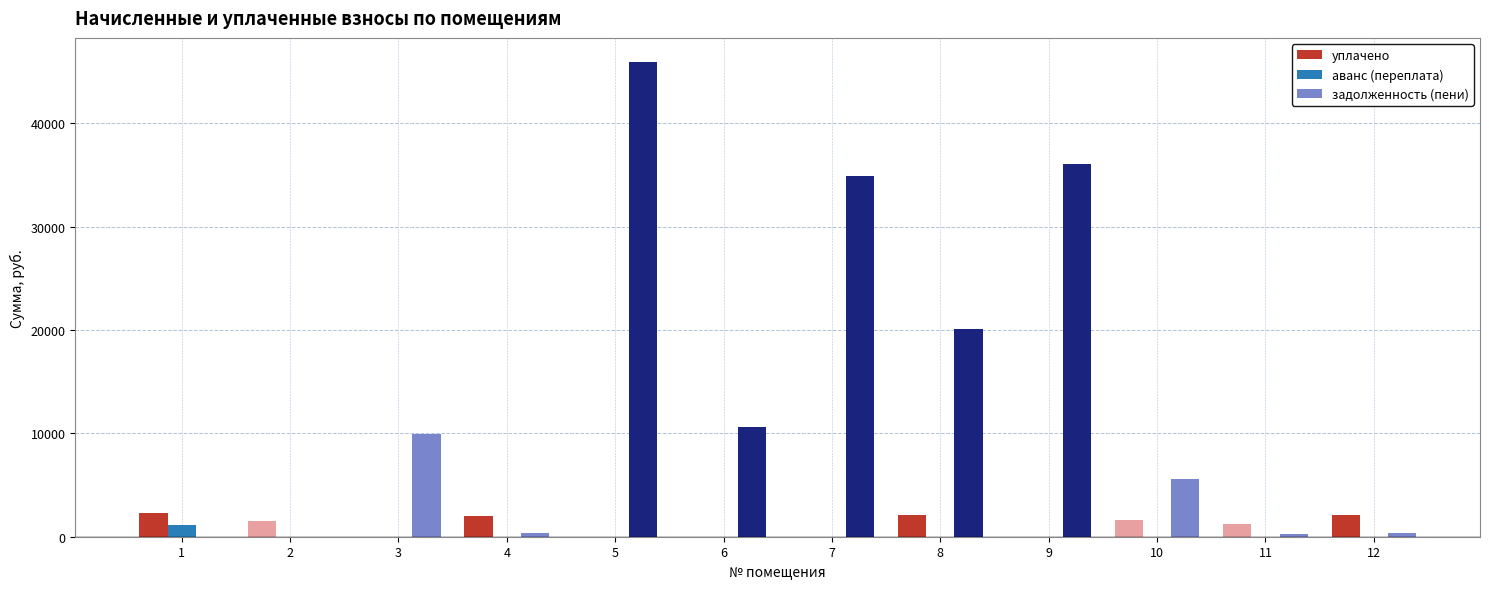

What is the sum of all аванс (переплата) values?

1131.7